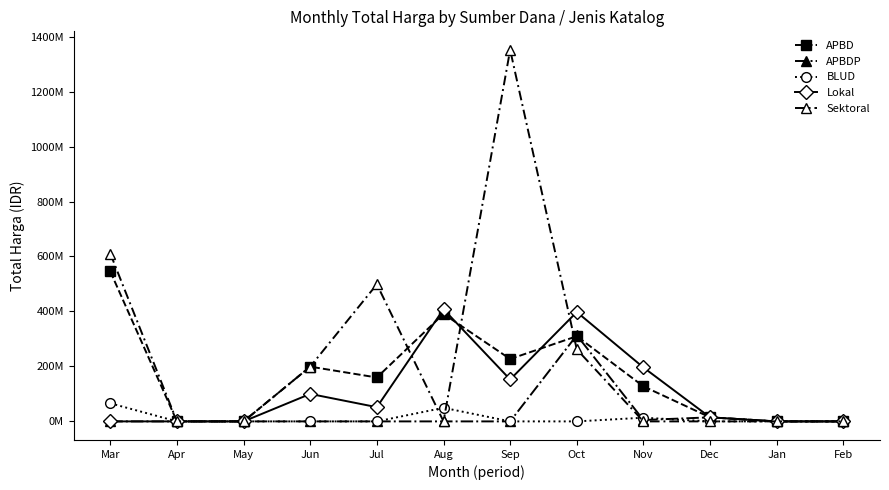

At which category does the chart reach its peak across all series?

Sep